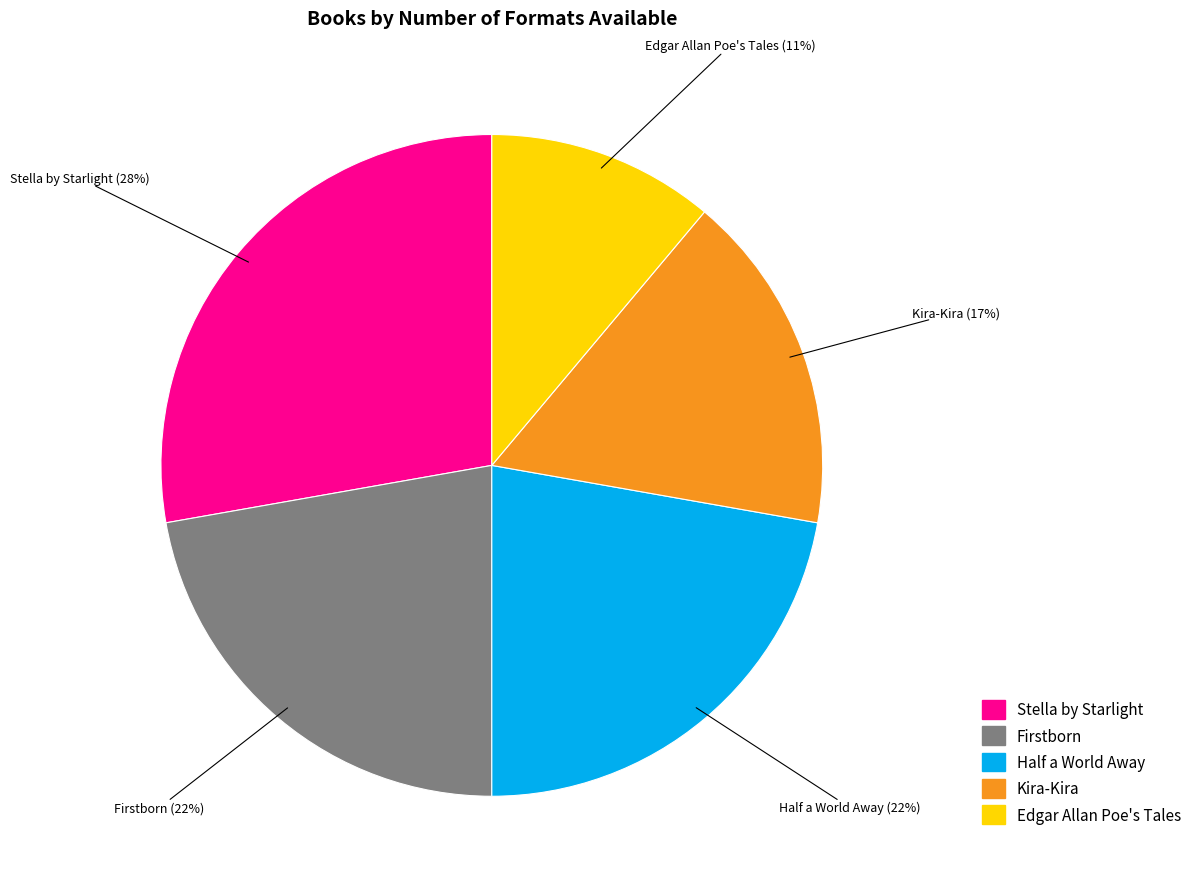

Approximately how many times larger is the value at Edgar Allan Poe's Tales compared to Half a World Away?

0.5